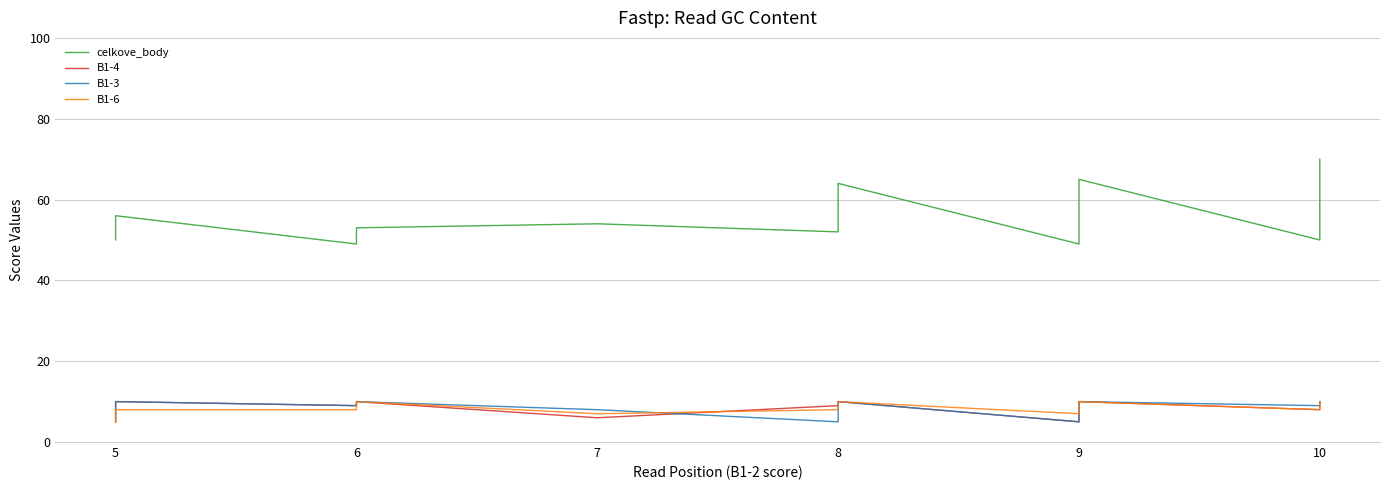

How many data points in B1-6 are less than 10?

17